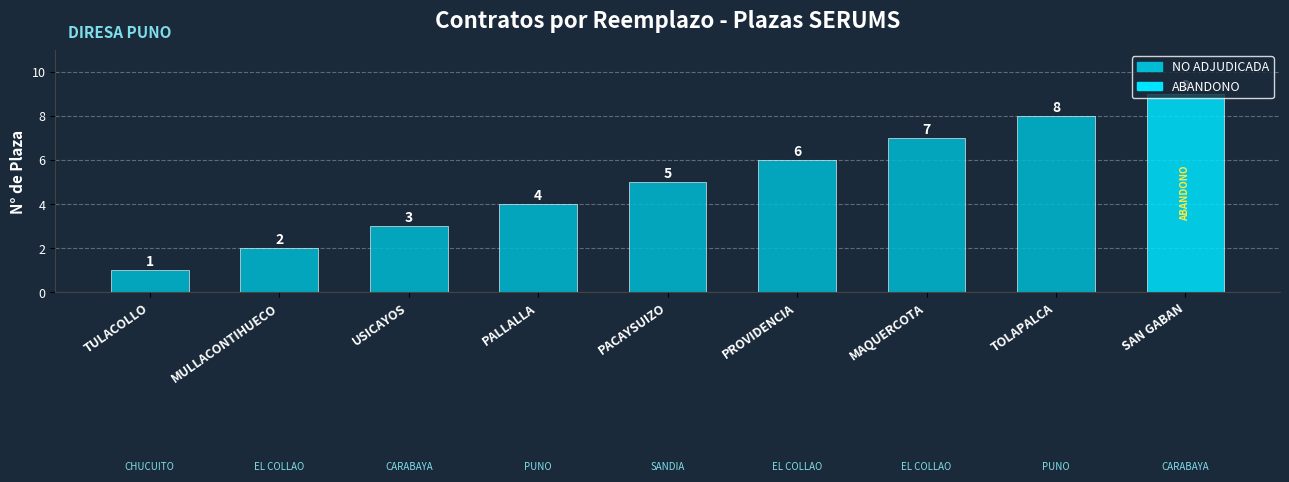

List the labels in order of value, largest first.

SAN GABAN, TOLAPALCA, MAQUERCOTA, PROVIDENCIA, PACAYSUIZO, PALLALLA, USICAYOS, MULLACONTIHUECO, TULACOLLO